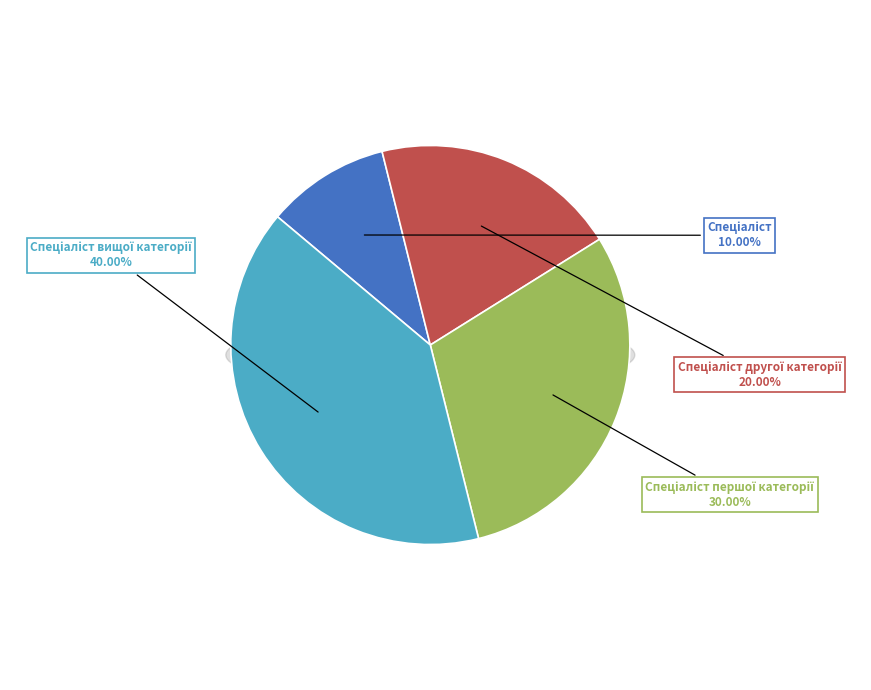

What percentage do Спеціаліст вищої категорії and Спеціаліст together represent?

50.0%